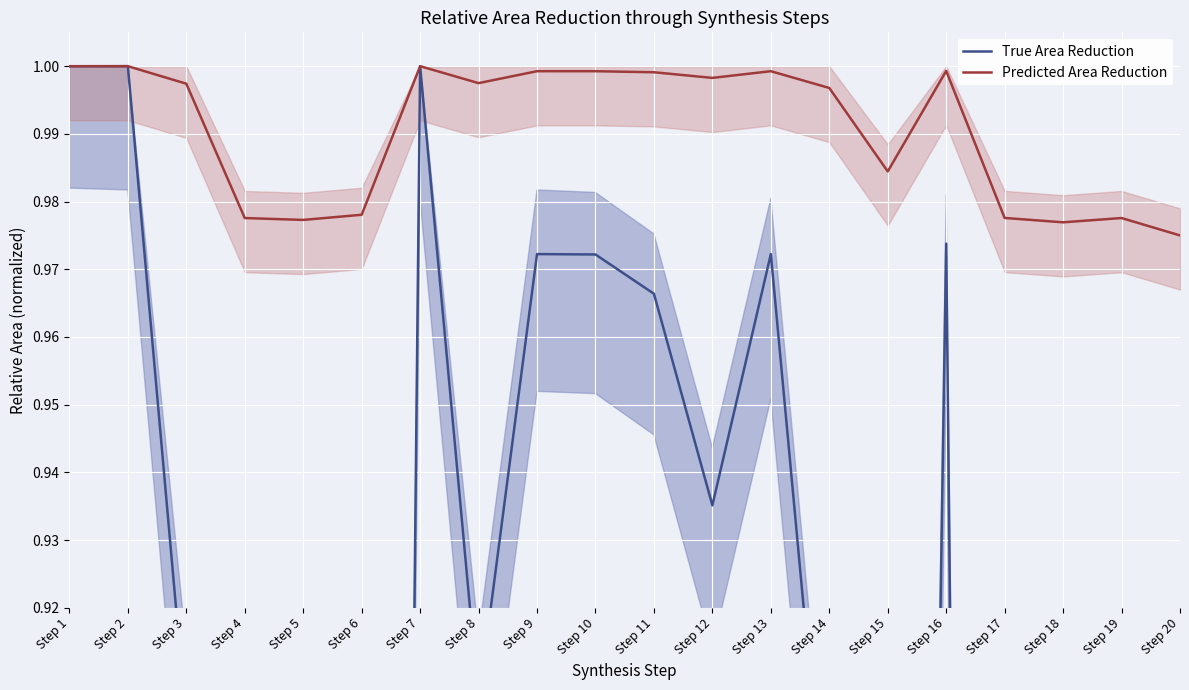

What is the difference between the maximum and minimum values in the True Area Reduction series?

0.9